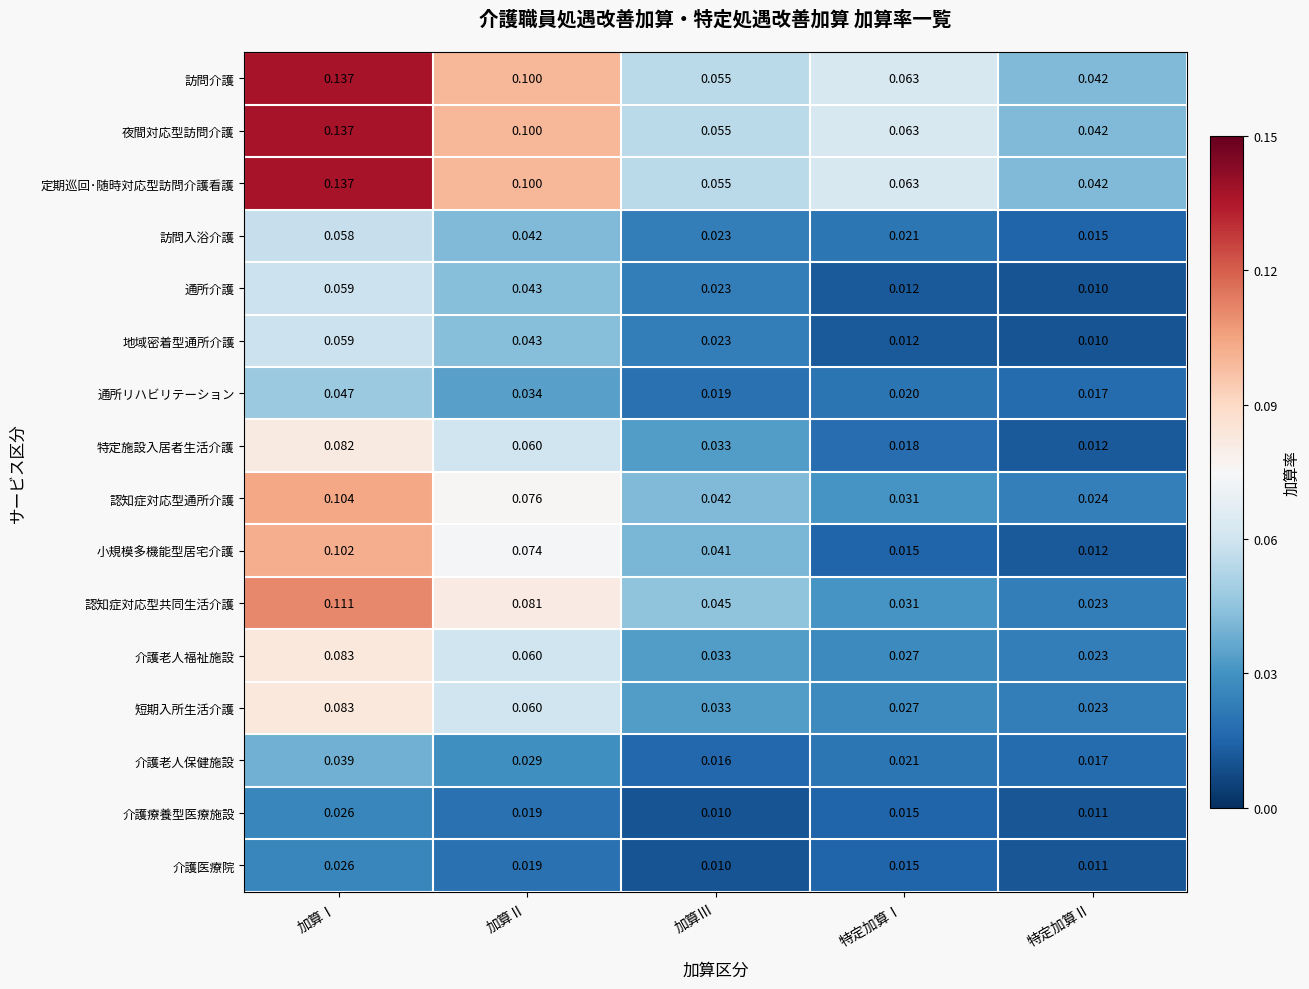

Is the value of 介護老人保健施設 at 特定加算Ⅱ greater than the value of 通所介護 at 加算Ⅱ?

No